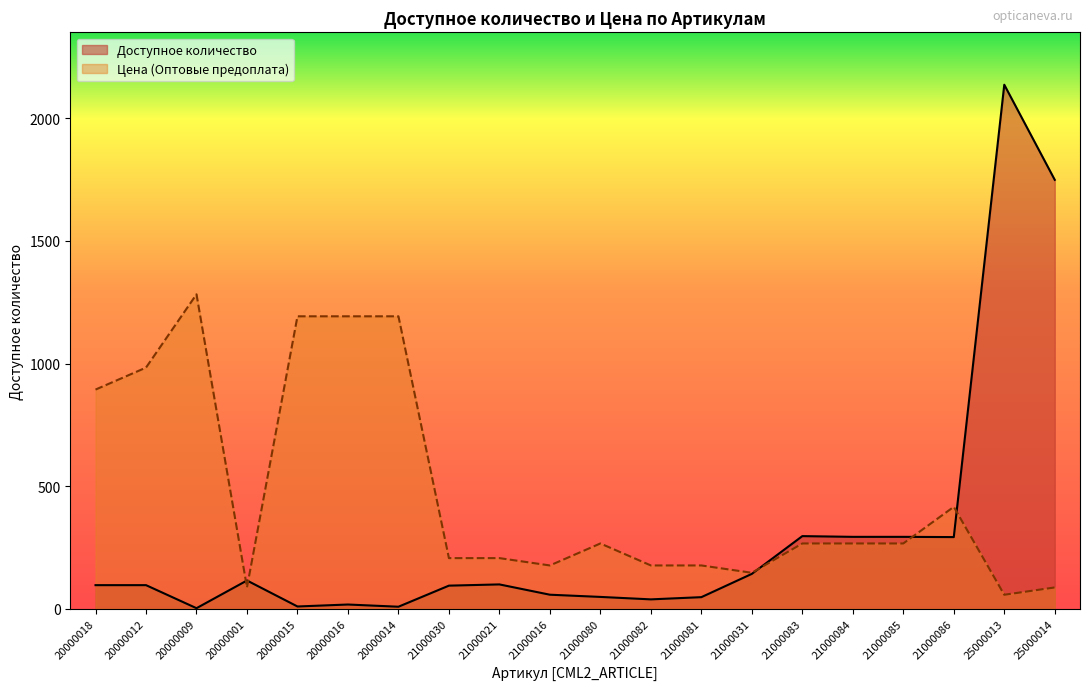

Where is the first local maximum for Цена (Оптовые предоплата)?

20000009